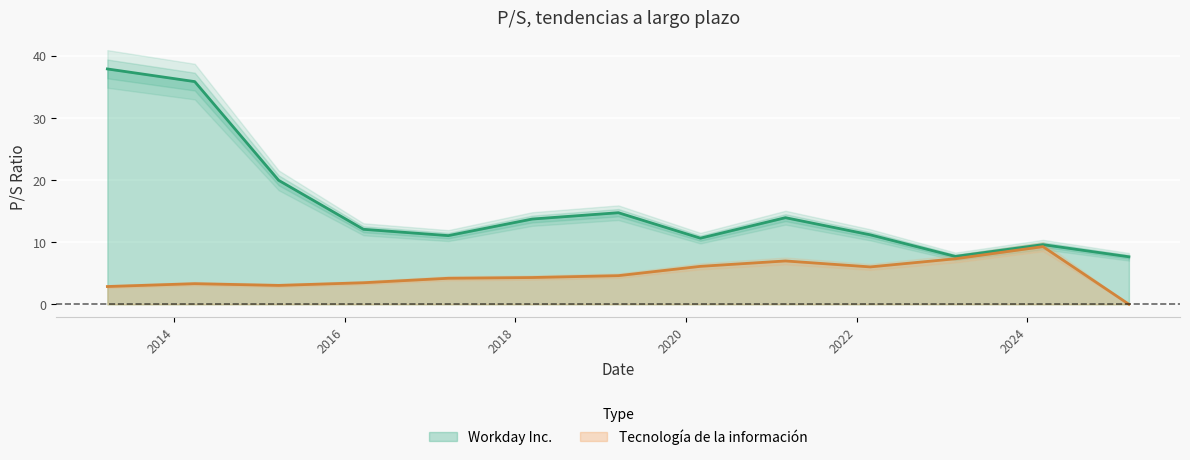

True or false: Tecnología de la información and Workday Inc. cross at least once.

False